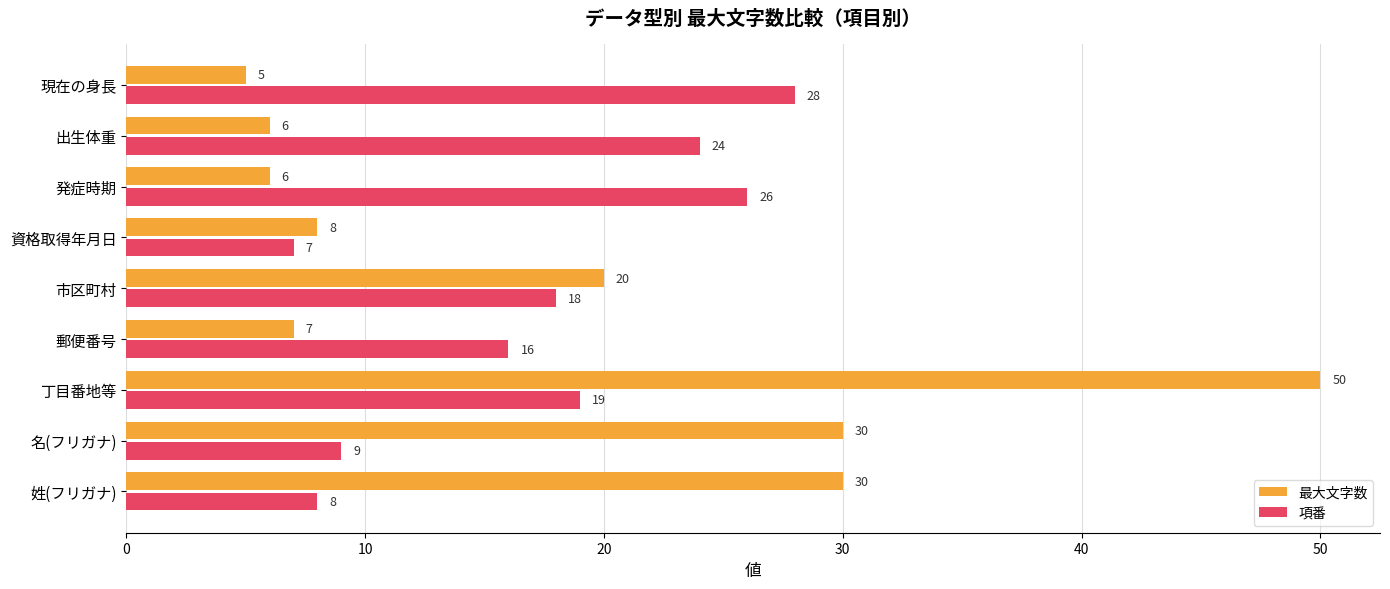

List the series in order of their peak value, lowest first.

項番, 最大文字数